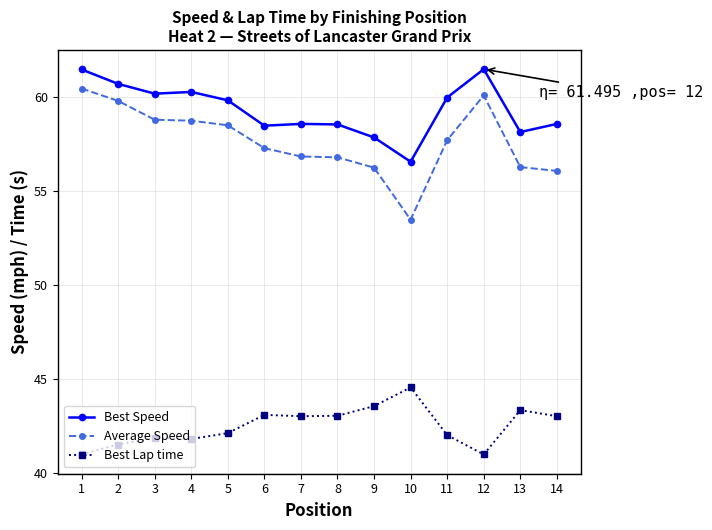

What is the difference between the maximum and minimum values in the Best Speed series?

4.9